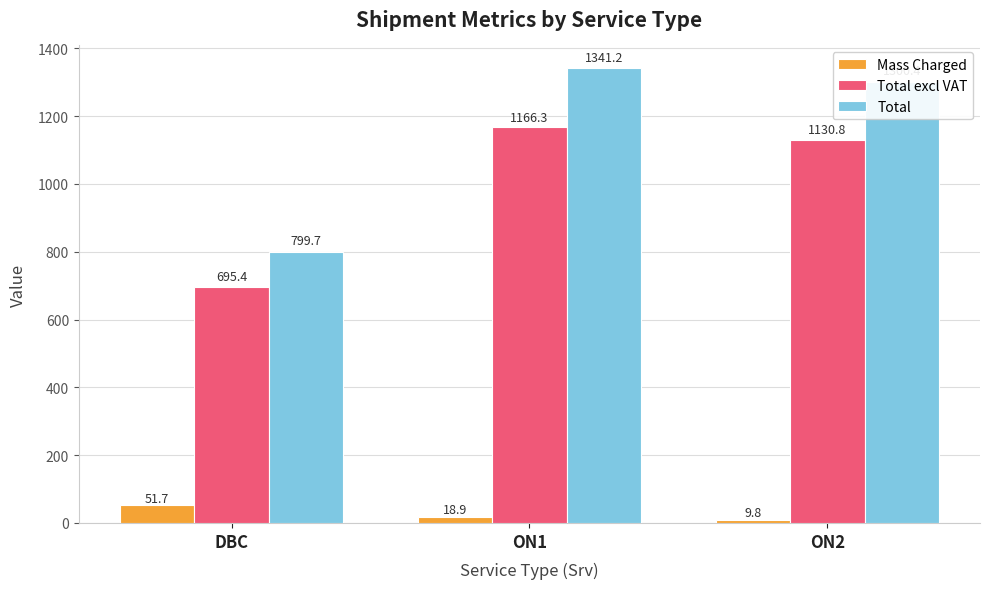

What position from the left is DBC?

1